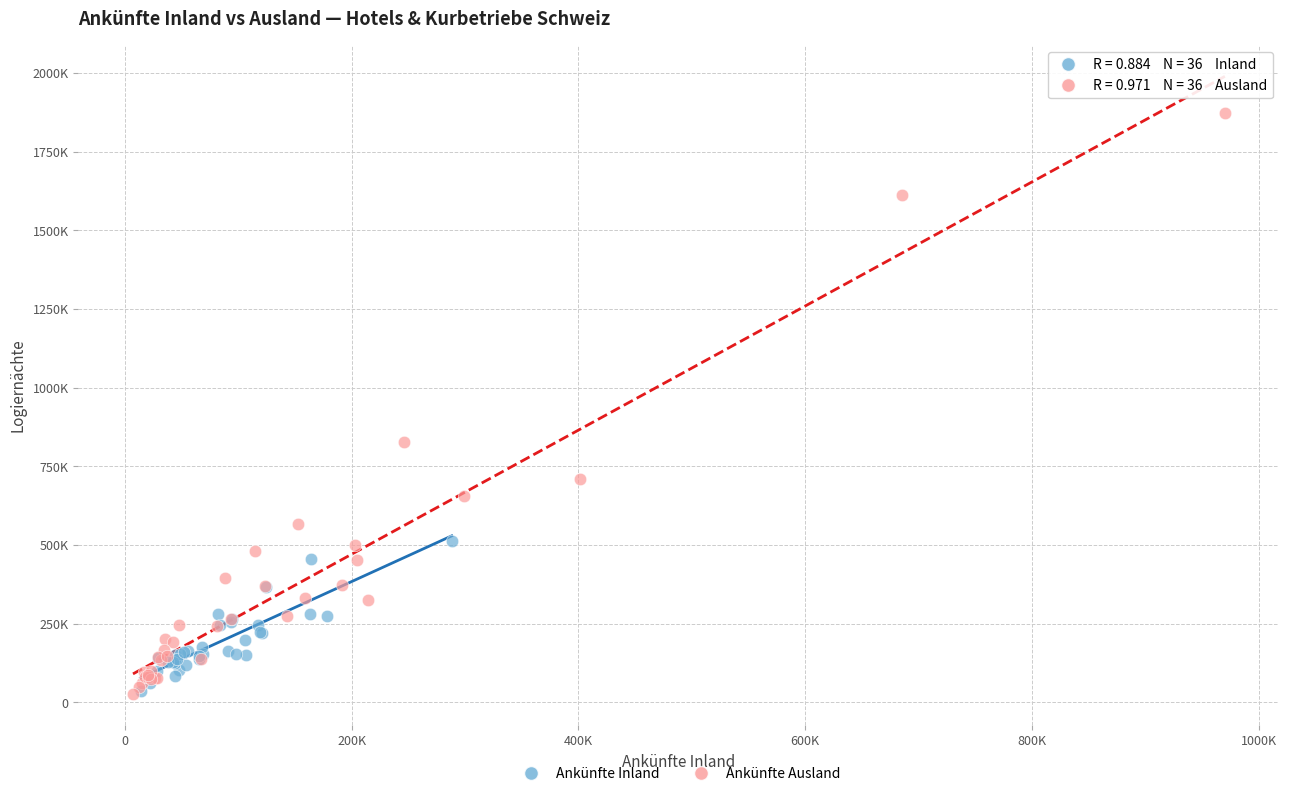

Which series has the largest Y range (max minus min)?

Ankünfte Ausland